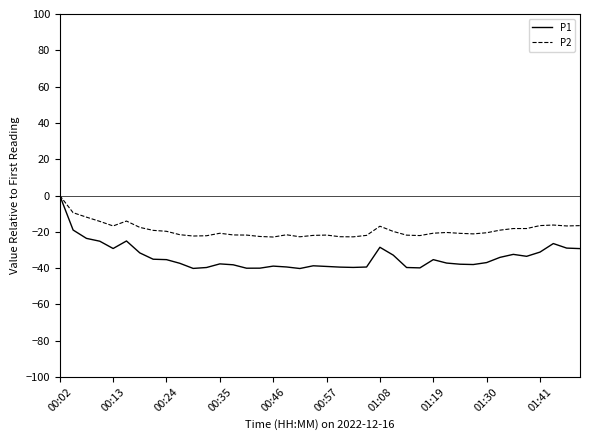

Which series has the largest total across all categories?

P2